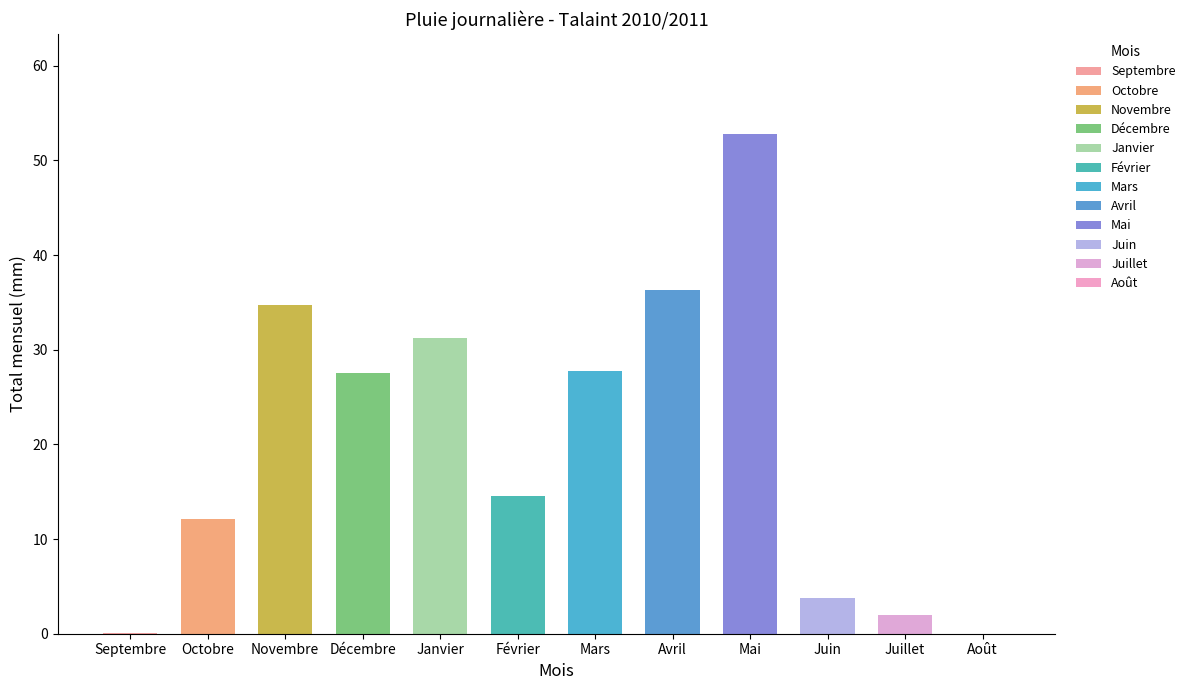

At which category does the chart reach its peak across all series?

Mai